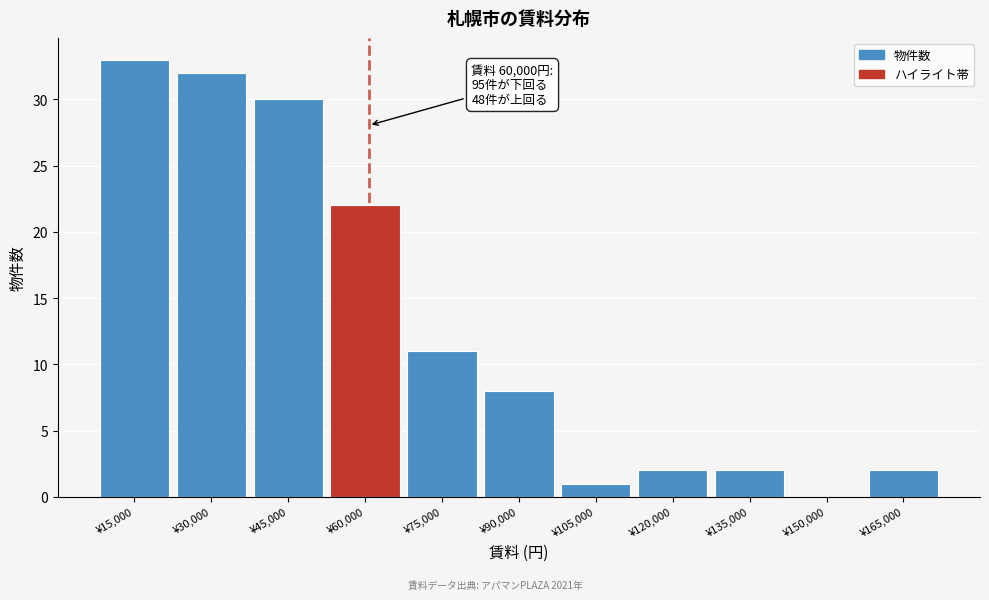

Reading left to right, extract all data points from this chart.

¥15,000=33	¥30,000=32	¥45,000=30	¥60,000=22	¥75,000=11	¥90,000=8	¥105,000=1	¥120,000=2	¥135,000=2	¥150,000=0	¥165,000=2